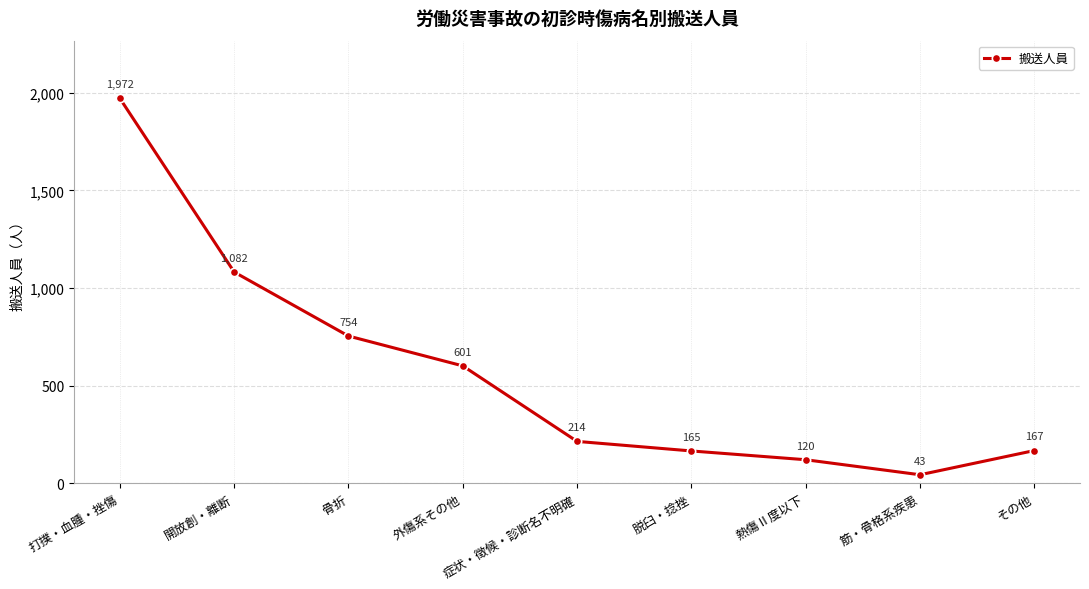

Which label corresponds to the largest value in the chart?

打撲・血腫・挫傷